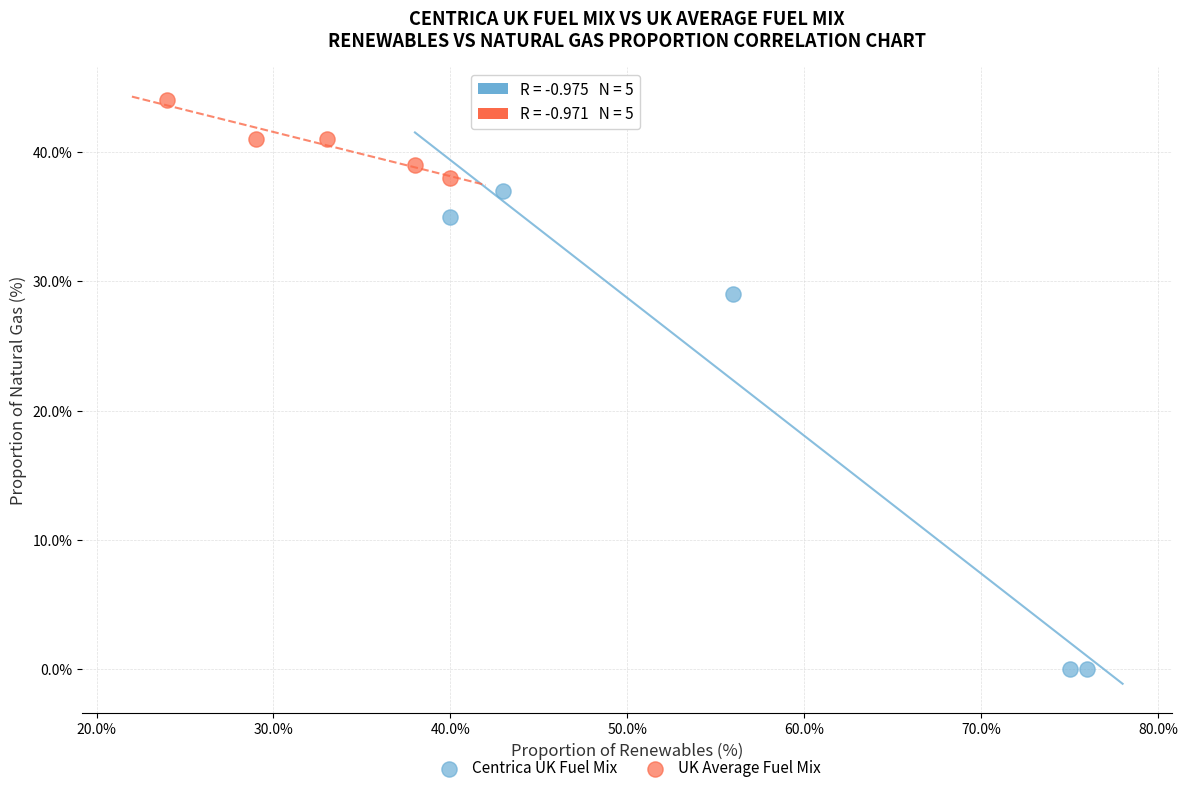

Which series has the largest Y range (max minus min)?

Centrica UK Fuel Mix